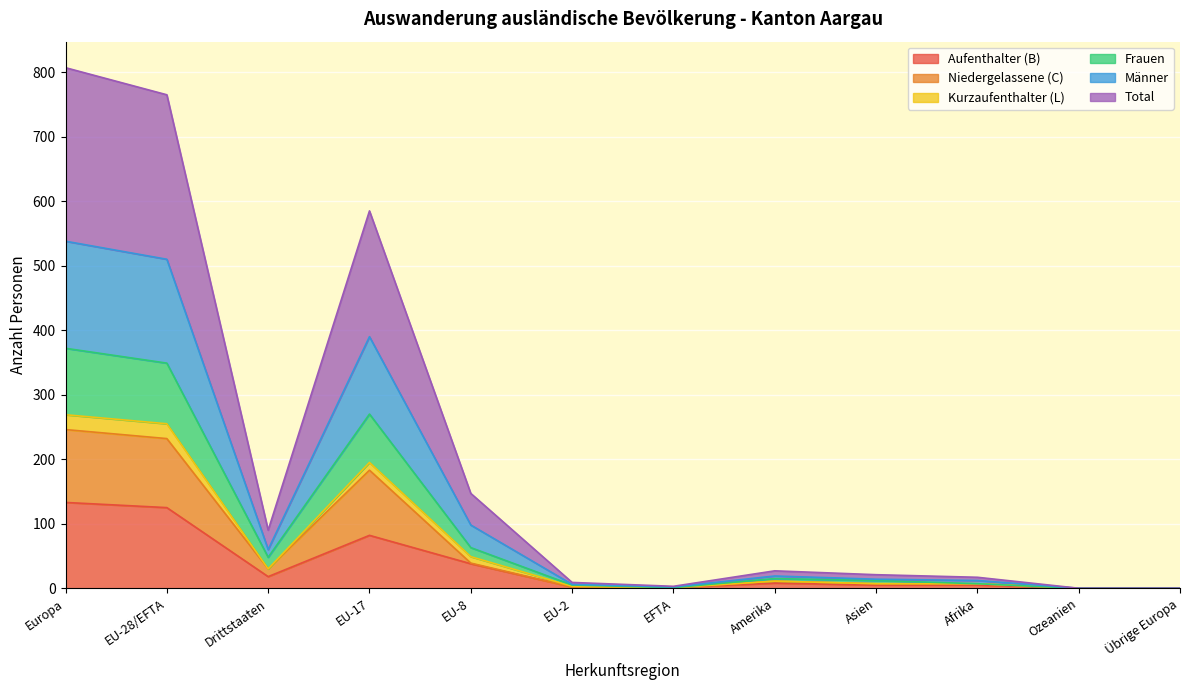

What is the highest value of the Aufenthalter (B) series?

133